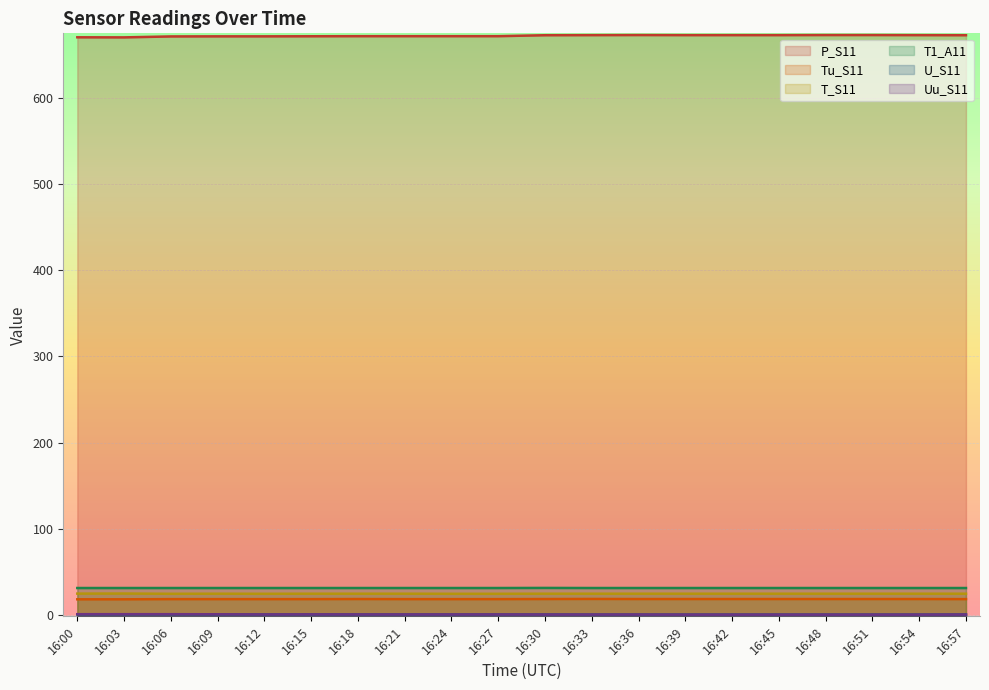

At which category does the chart reach its peak across all series?

16:36